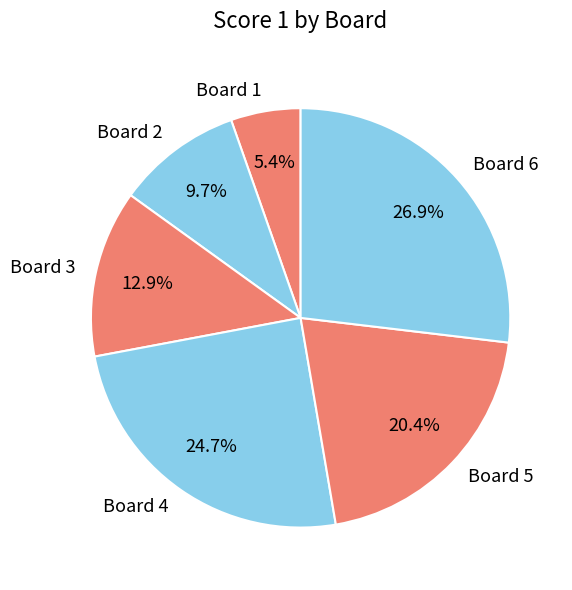

Does Board 5 account for over 50% of the chart?

No